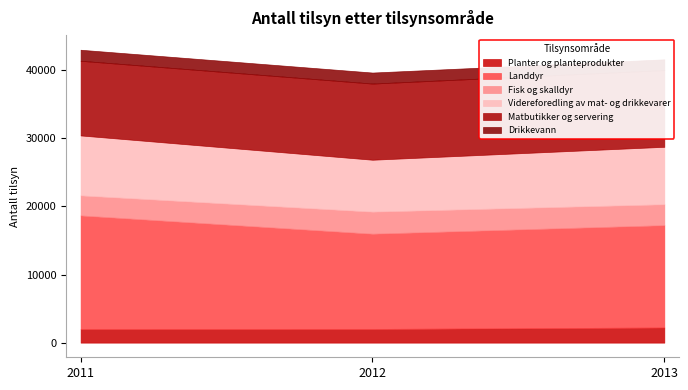

How many data points in Matbutikker og servering are less than 11178?

1